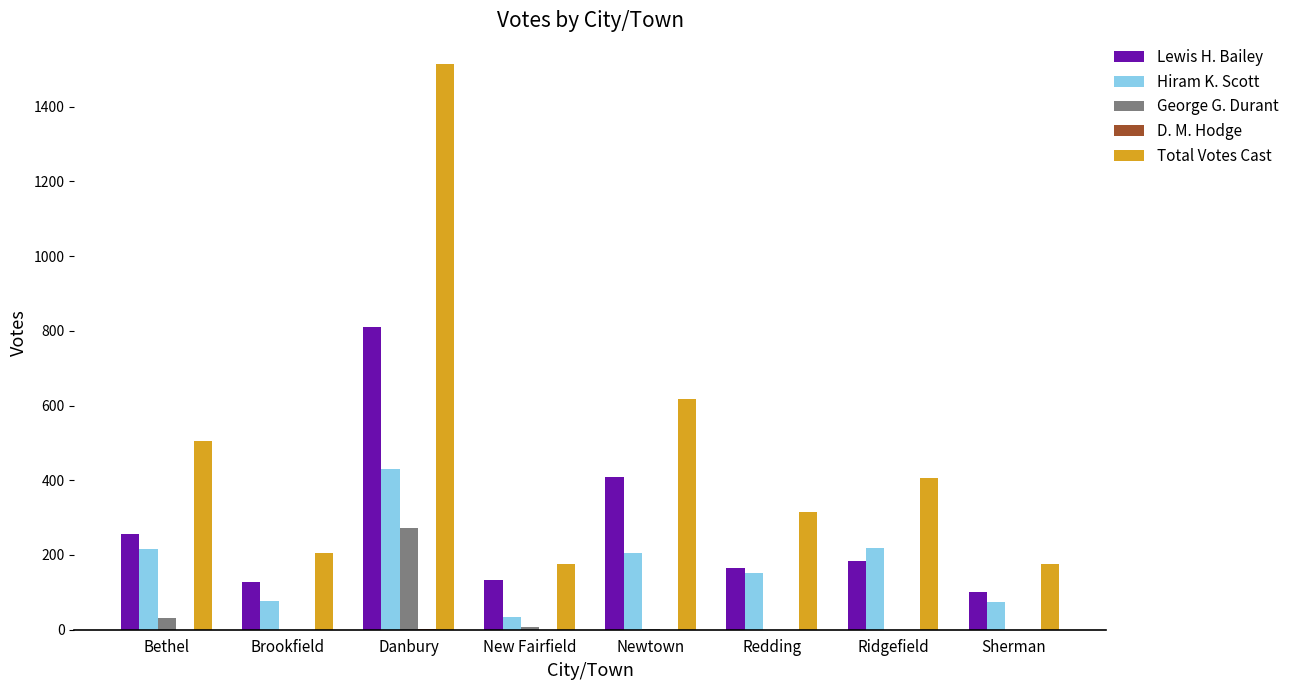

At which category is the sum across all series the highest?

Danbury